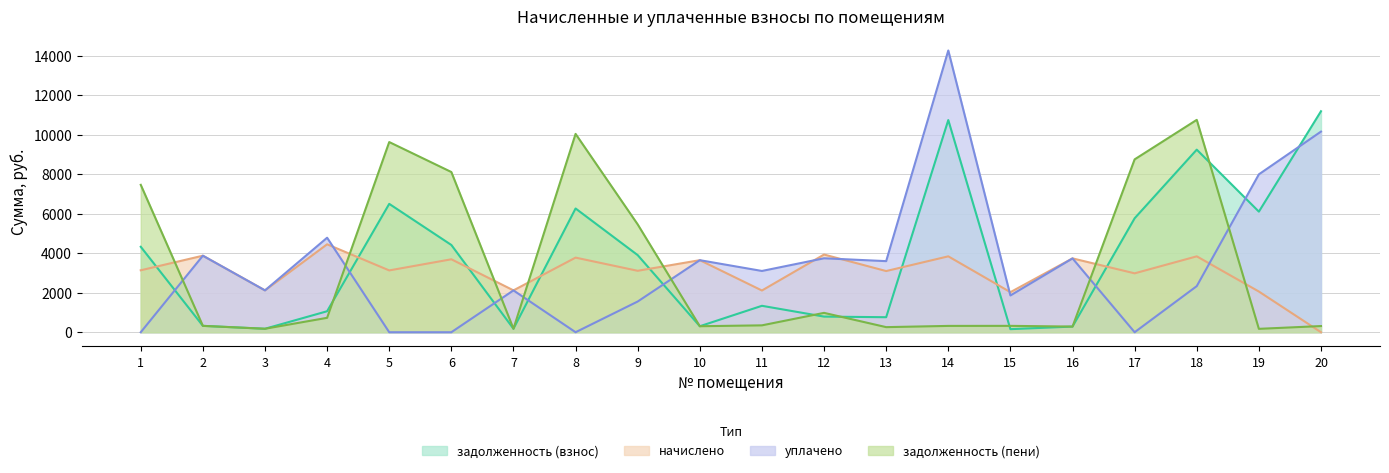

Which series ends up on top after the final intersection of задолженность (взнос) and начислено?

задолженность (взнос)